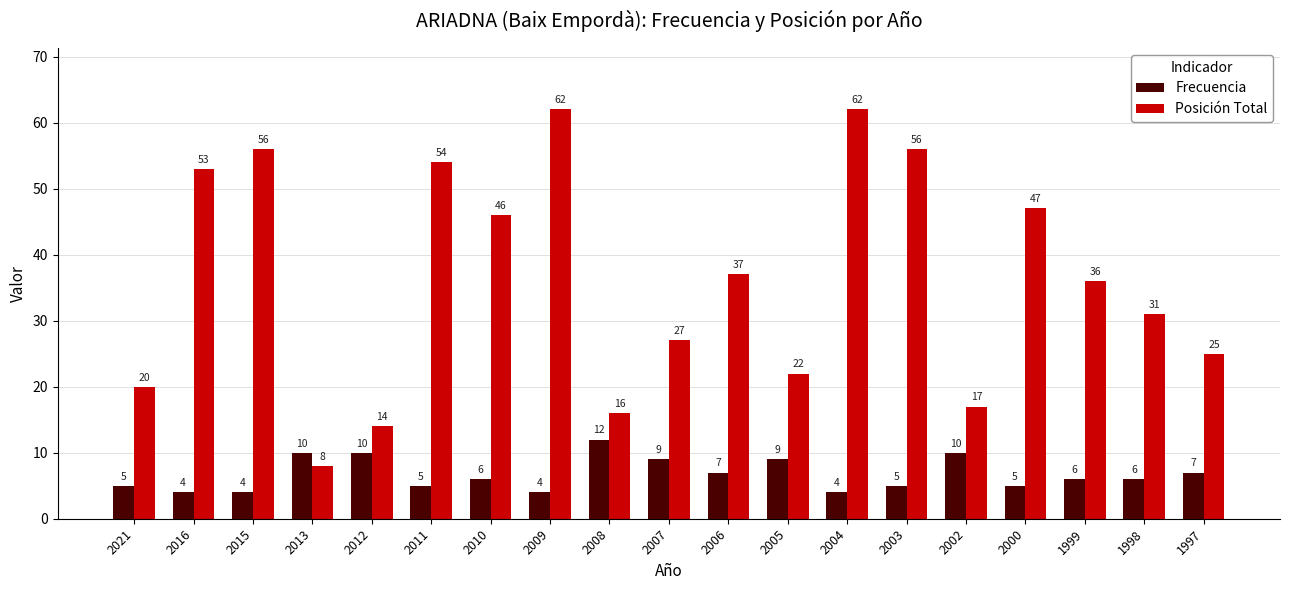

Which series has the largest total across all categories?

Posición Total